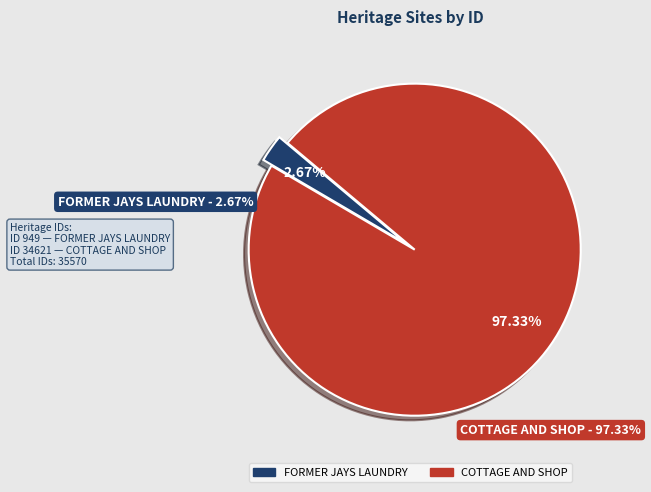

How many segments does this pie chart have?

2